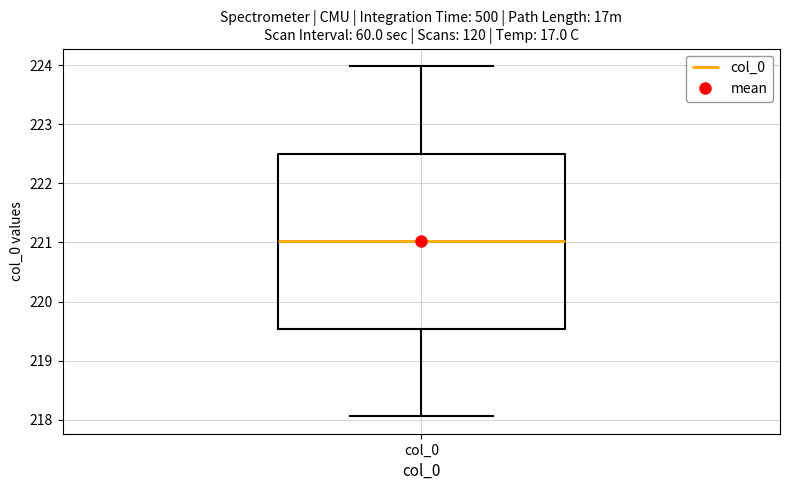

Read this box plot against the y-axis: the position of the median line, the range covered by the box, and the ends of both whiskers. The values are not printed on the chart, so give them approximately, as read against the axis.

median 221.0, box 219.5 to 222.5, whiskers 218.1 to 224.0